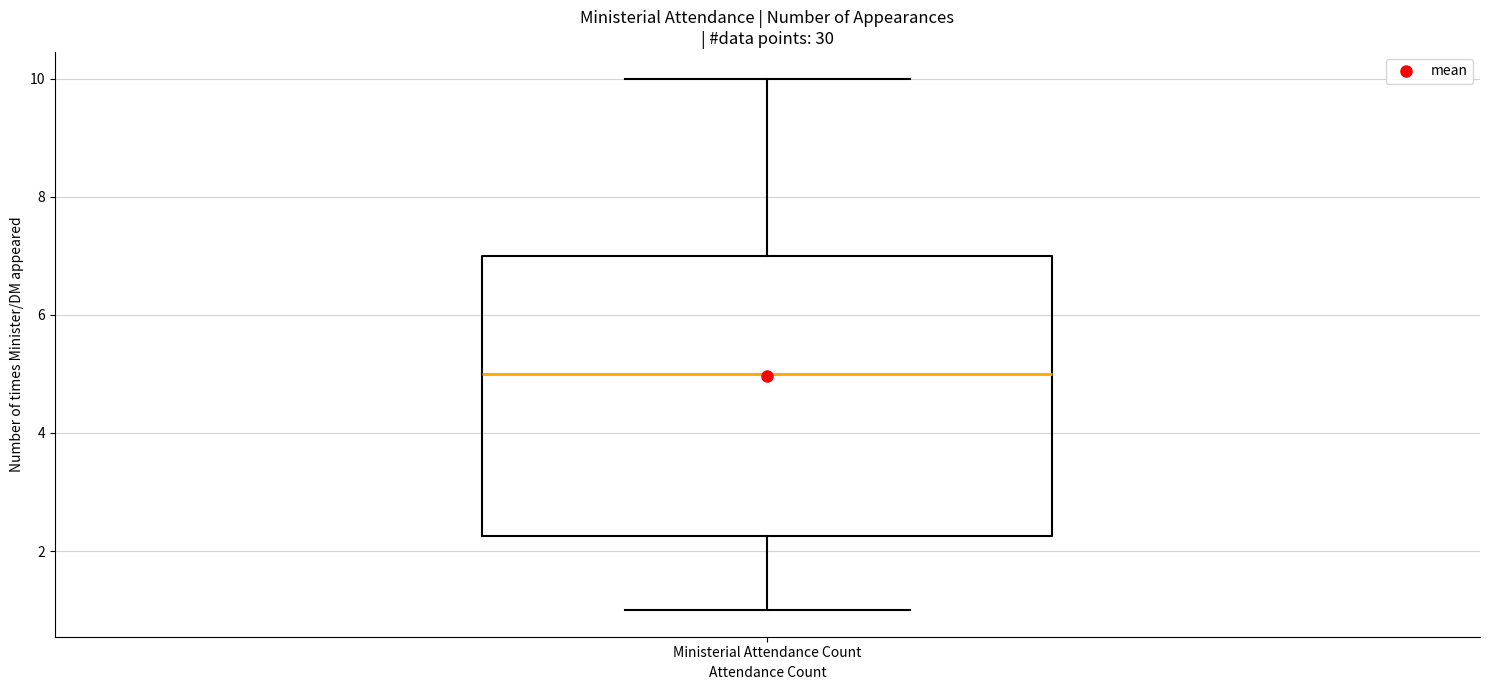

Where does the upper whisker of the box for Ministerial Attendance Count end on the y-axis? The values are not printed on the chart, so give them approximately, as read against the axis.

10.0